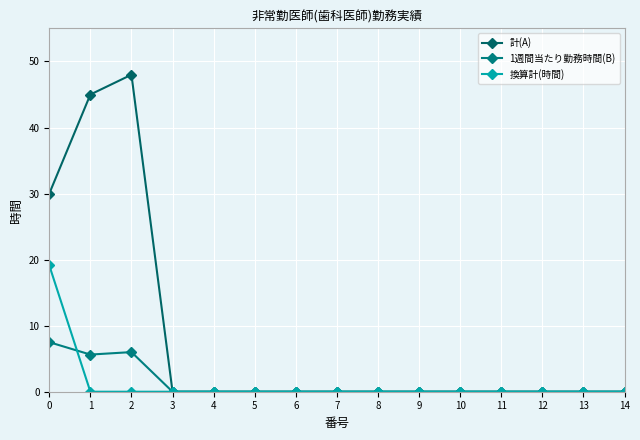

Which series changed the most between 4 and 5?

計(A)